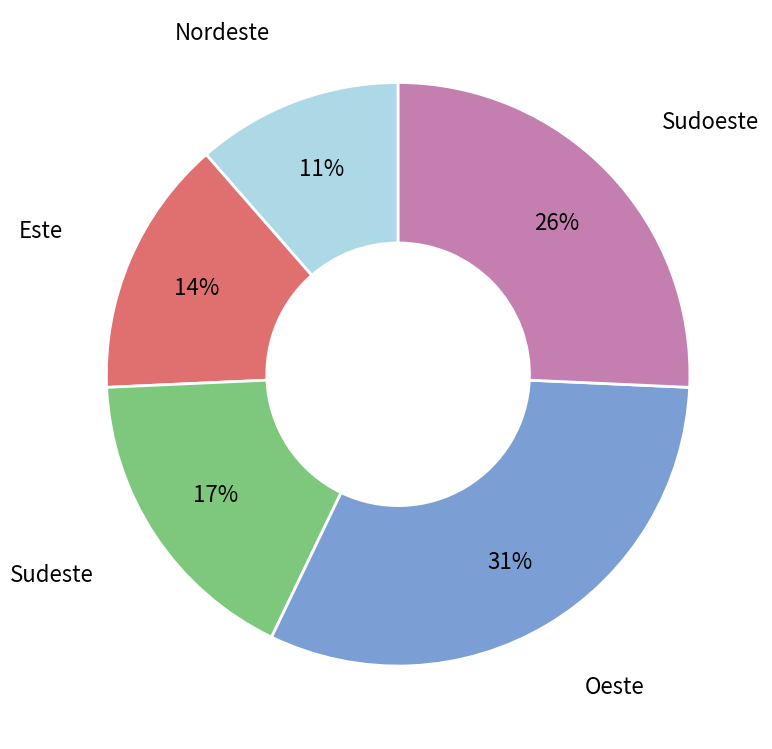

Does any single category account for the majority?

No